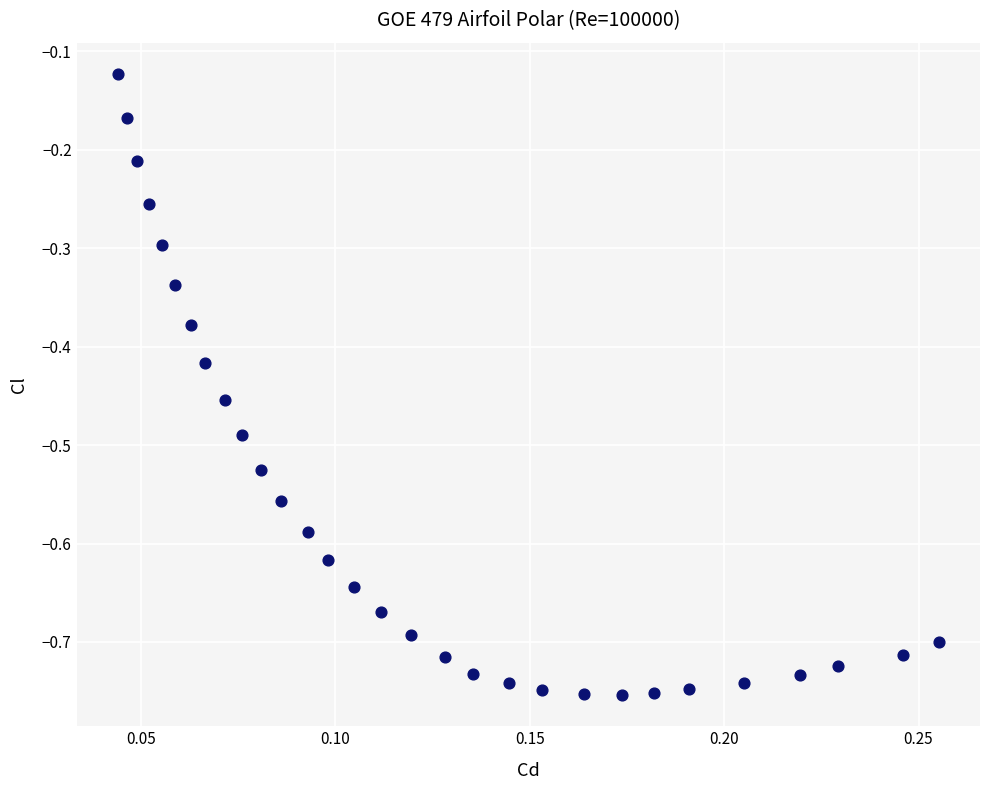

What is the range of Y values (max minus min)?

0.6